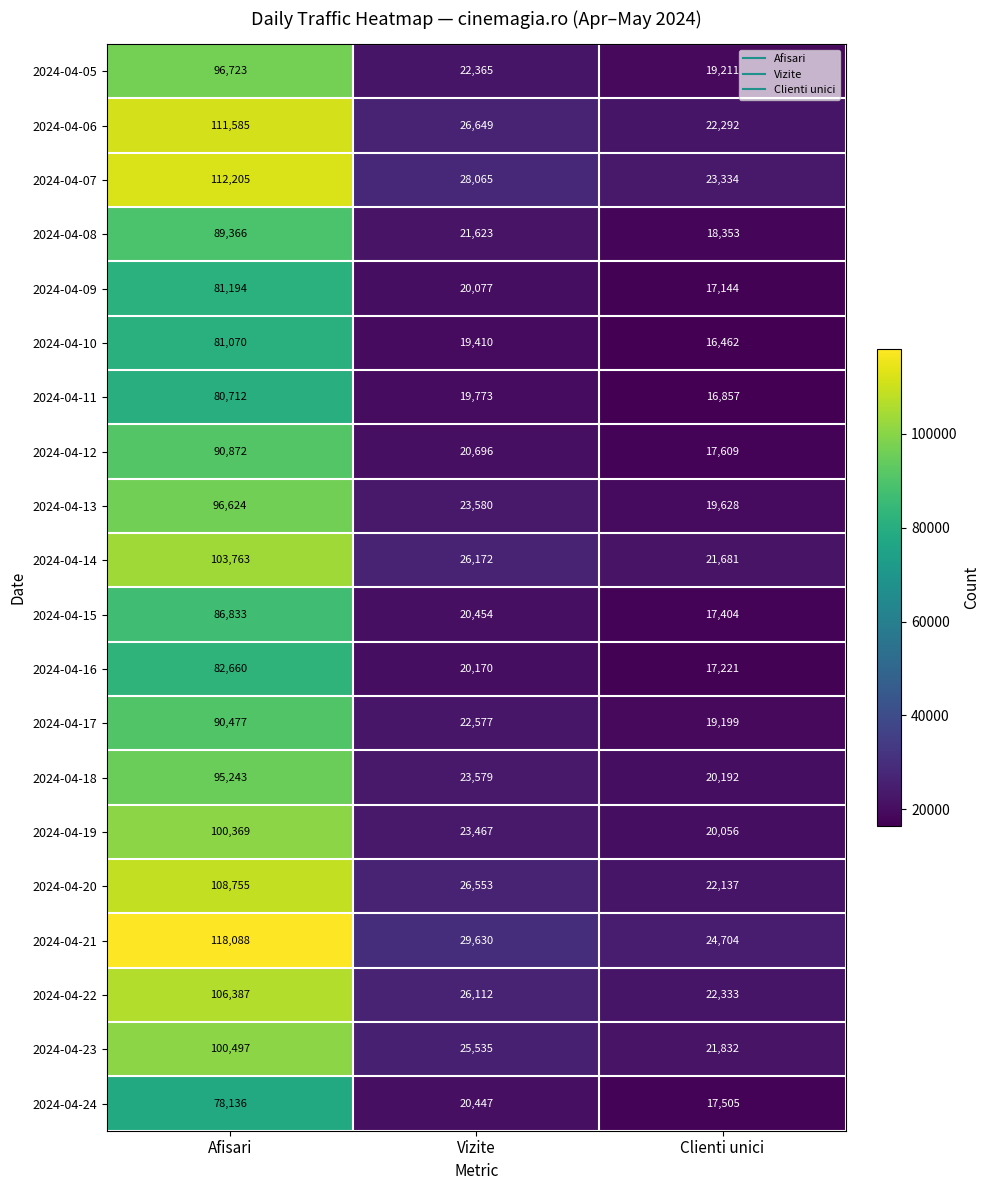

Which category has the lowest value across all series?

Clienti unici